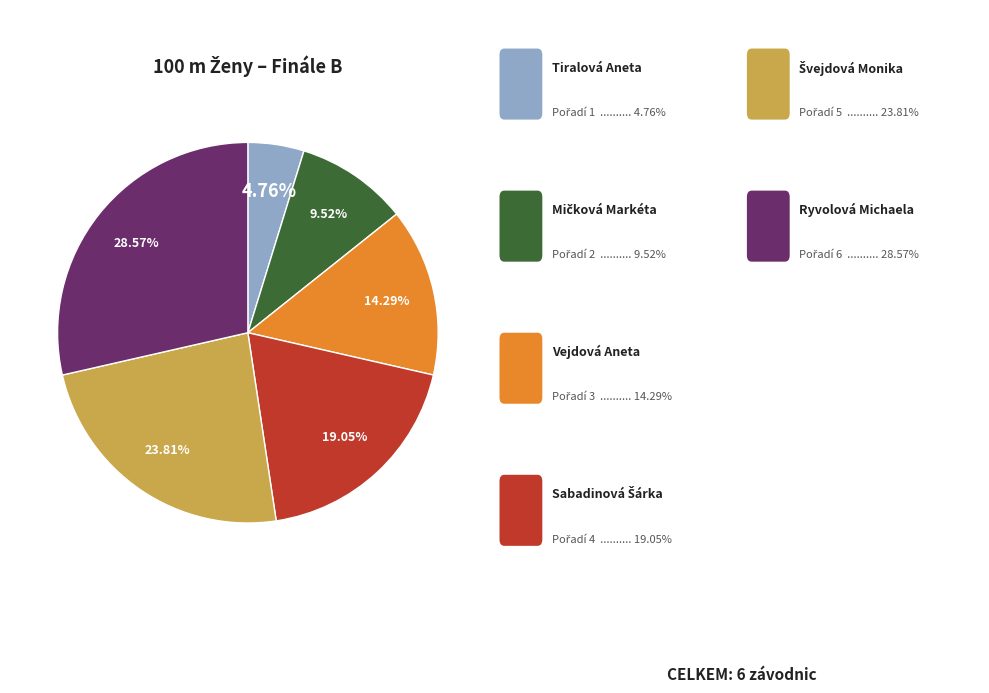

Is there a majority slice in this chart?

No